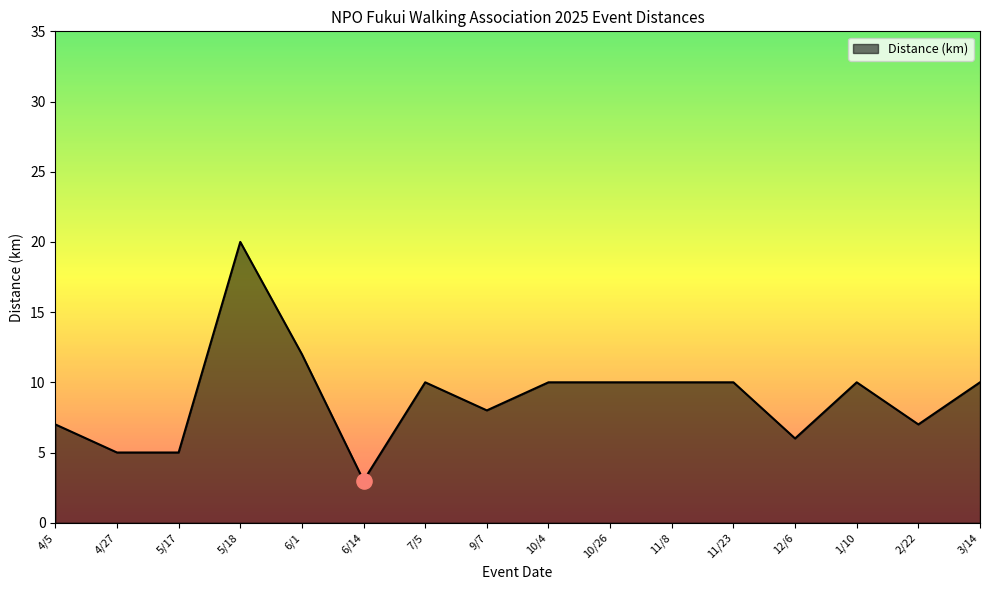

Between 4/27 and 6/14, which is larger?

4/27